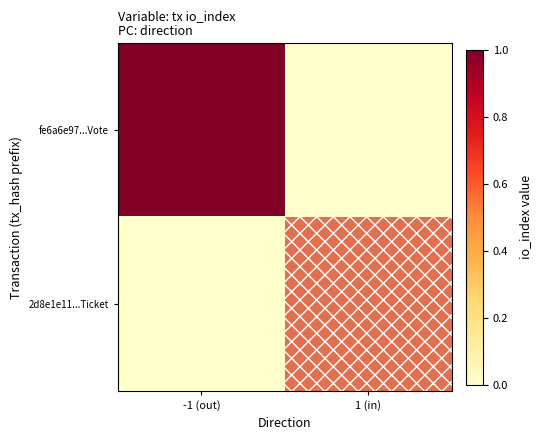

Reading left to right, extract all data points from this chart.

fe6a6e97...Vote: -1 (out)=1	1 (in)=0
2d8e1e11...Ticket: -1 (out)=0	1 (in)=0